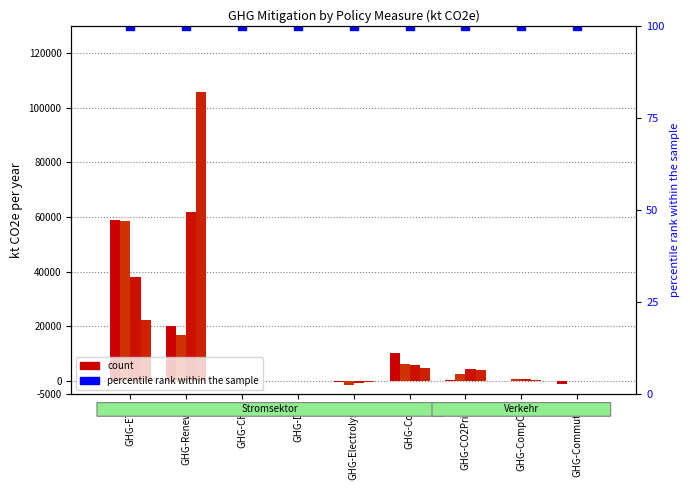

Reading left to right, extract all data points from this chart.

Total_2025: 58980.0	20230.0	0.0	0.0	-280.0	10080.0	254.0	18.0	-1284.0
Total_2030: 58550.0	16940.0	0.0	0.0	-1690.0	5980.0	2442.0	598.0	-2.0
Total_2035: 38060.0	61760.0	0.0	0.0	-960.0	5920.0	4418.0	560.0	0.0
Total_2040: 22120.0	105590.0	0.0	0.0	-350.0	4770.0	3767.0	270.0	0.0